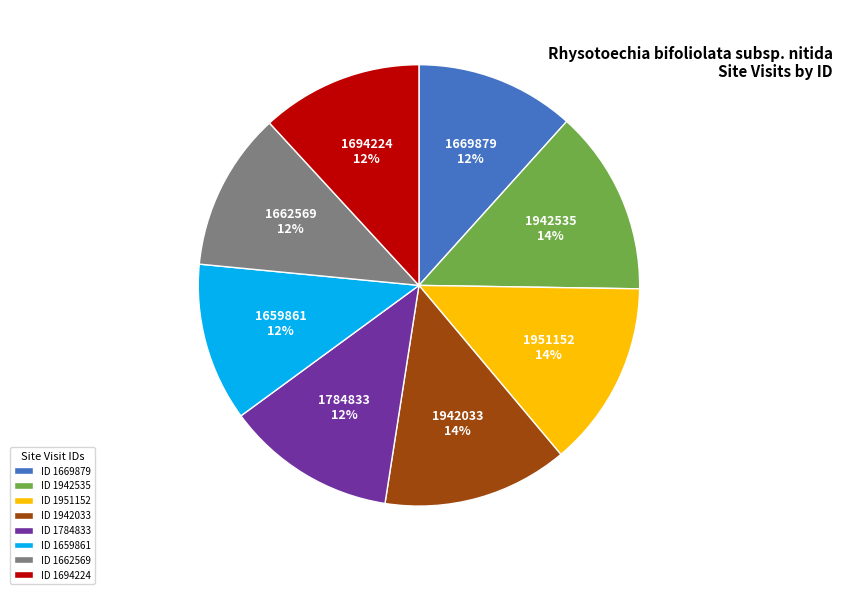

Is there any slice that represents more than half of the pie?

No